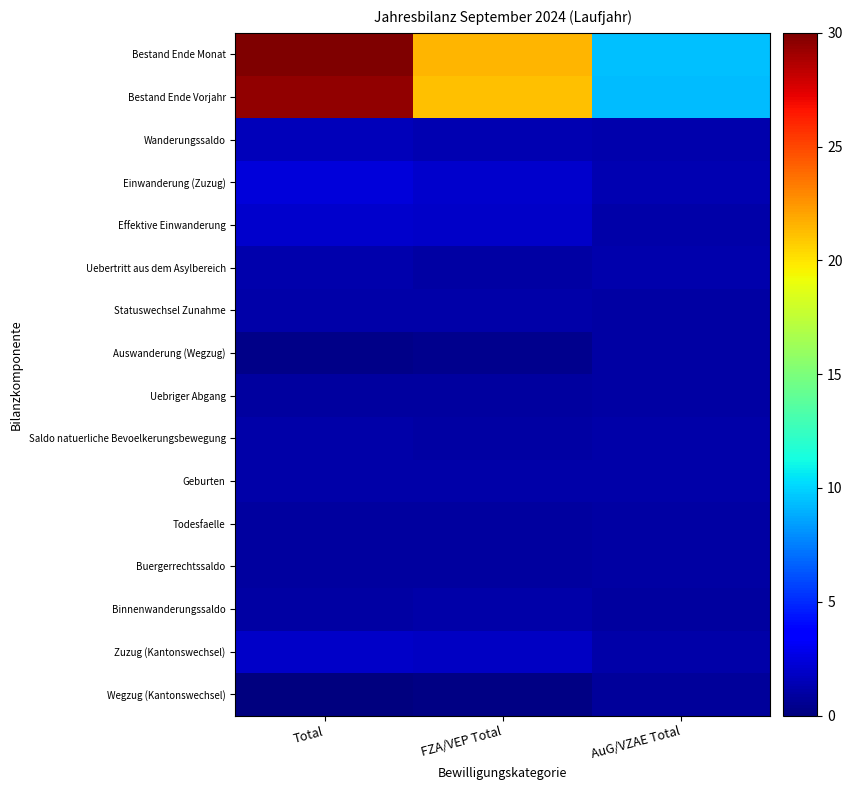

Reading left to right, list all the values displayed in this chart.

Bestand Ende Monat: Total=30.0	FZA/VEP Total=21.5	AuG/VZAE Total=9.5
Bestand Ende Vorjahr: Total=29.5	FZA/VEP Total=21.2	AuG/VZAE Total=9.3
Wanderungssaldo: Total=1.6	FZA/VEP Total=1.4	AuG/VZAE Total=1.3
Einwanderung (Zuzug): Total=2.4	FZA/VEP Total=2.1	AuG/VZAE Total=1.3
Effektive Einwanderung: Total=2.1	FZA/VEP Total=2.0	AuG/VZAE Total=1.1
Uebertritt aus dem Asylbereich: Total=1.2	FZA/VEP Total=1.0	AuG/VZAE Total=1.2
Statuswechsel Zunahme: Total=1.1	FZA/VEP Total=1.1	AuG/VZAE Total=1.0
Auswanderung (Wegzug): Total=0.3	FZA/VEP Total=0.4	AuG/VZAE Total=0.9
Uebriger Abgang: Total=0.9	FZA/VEP Total=0.9	AuG/VZAE Total=1.0
Saldo natuerliche Bevoelkerungsbewegung: Total=1.1	FZA/VEP Total=1.0	AuG/VZAE Total=1.1
Geburten: Total=1.2	FZA/VEP Total=1.1	AuG/VZAE Total=1.1
Todesfaelle: Total=0.9	FZA/VEP Total=0.9	AuG/VZAE Total=1.0
Buergerrechtssaldo: Total=0.8	FZA/VEP Total=0.9	AuG/VZAE Total=1.0
Binnenwanderungssaldo: Total=1.0	FZA/VEP Total=1.1	AuG/VZAE Total=0.9
Zuzug (Kantonswechsel): Total=2.0	FZA/VEP Total=1.9	AuG/VZAE Total=1.1
Wegzug (Kantonswechsel): Total=0.0	FZA/VEP Total=0.2	AuG/VZAE Total=0.8